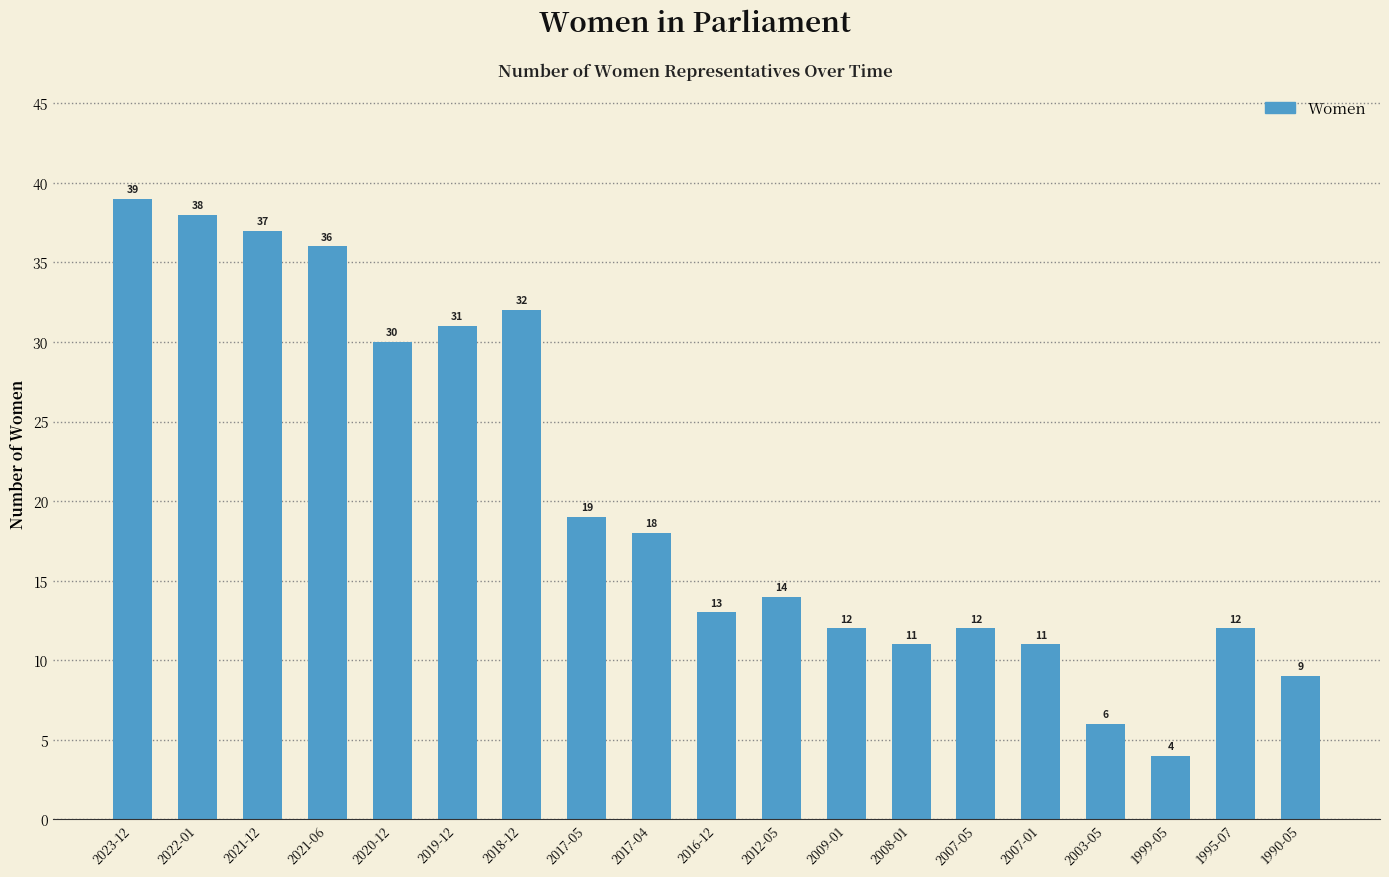

The chart shows a value of 31 at 2019-12. True or false?

True